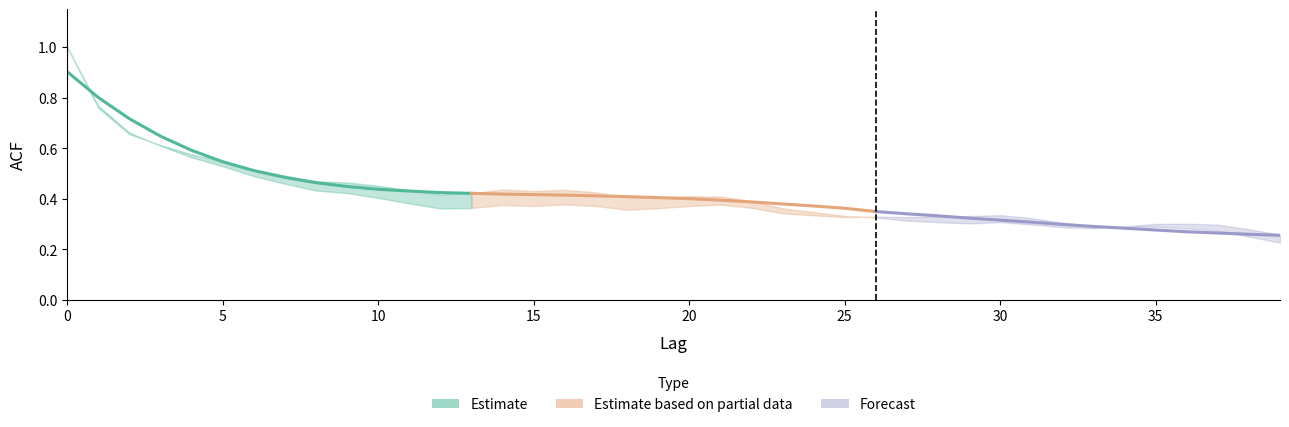

True or false: Forecast and Estimate based on partial data cross at least once.

False